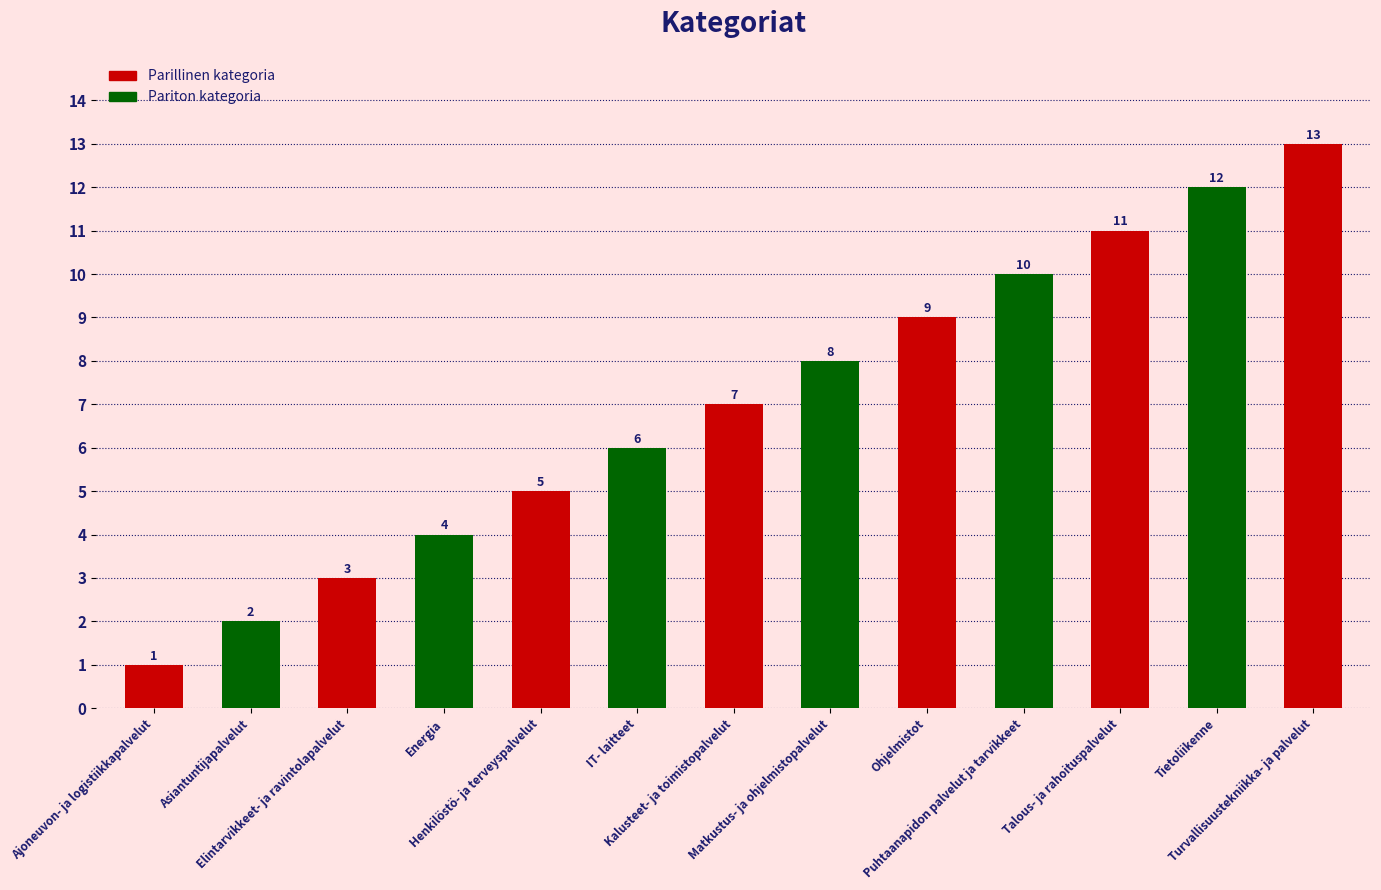

Which label corresponds to the smallest value in the chart?

Ajoneuvon- ja logistiikkapalvelut